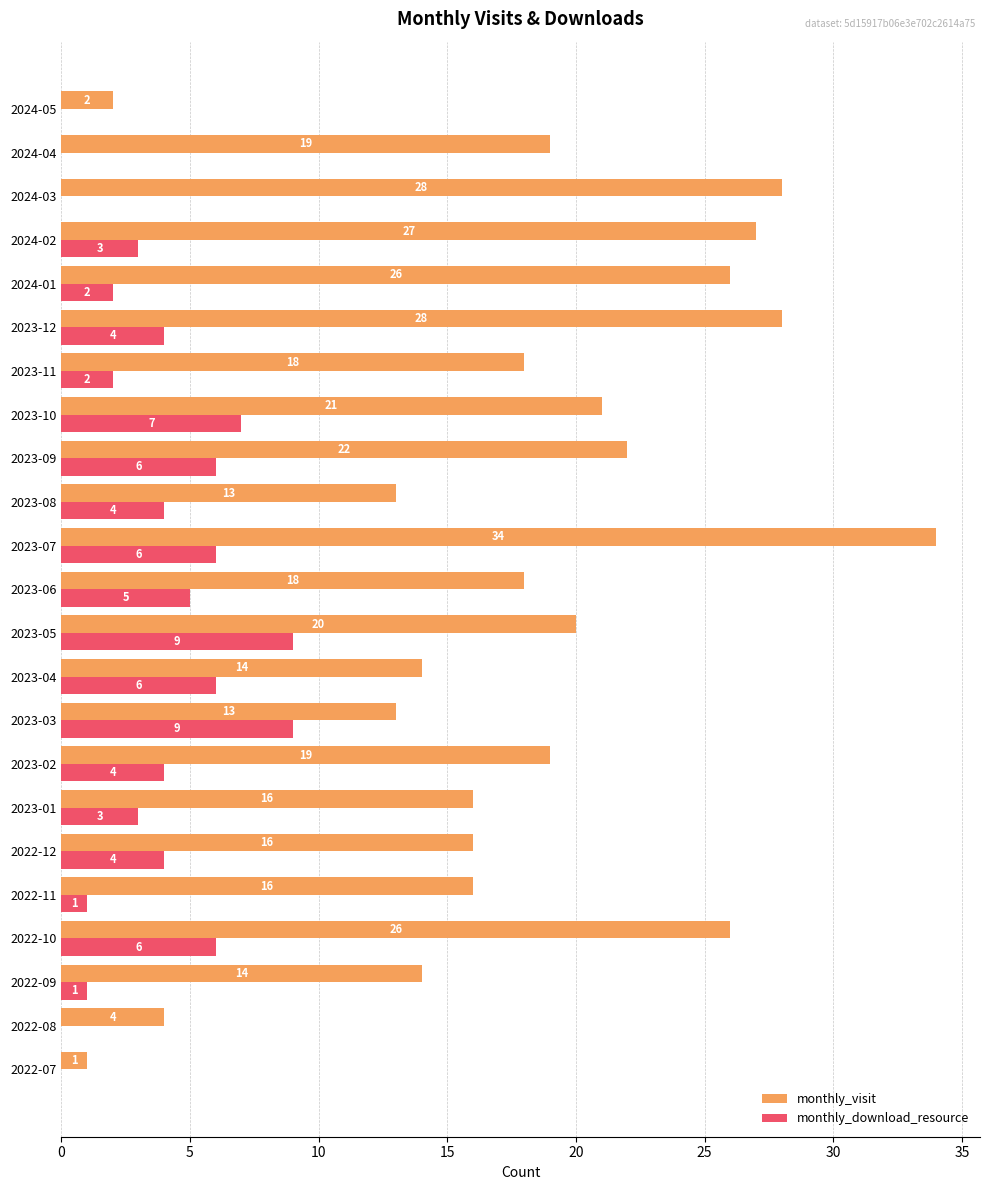

What is the maximum value shown in the chart?

34